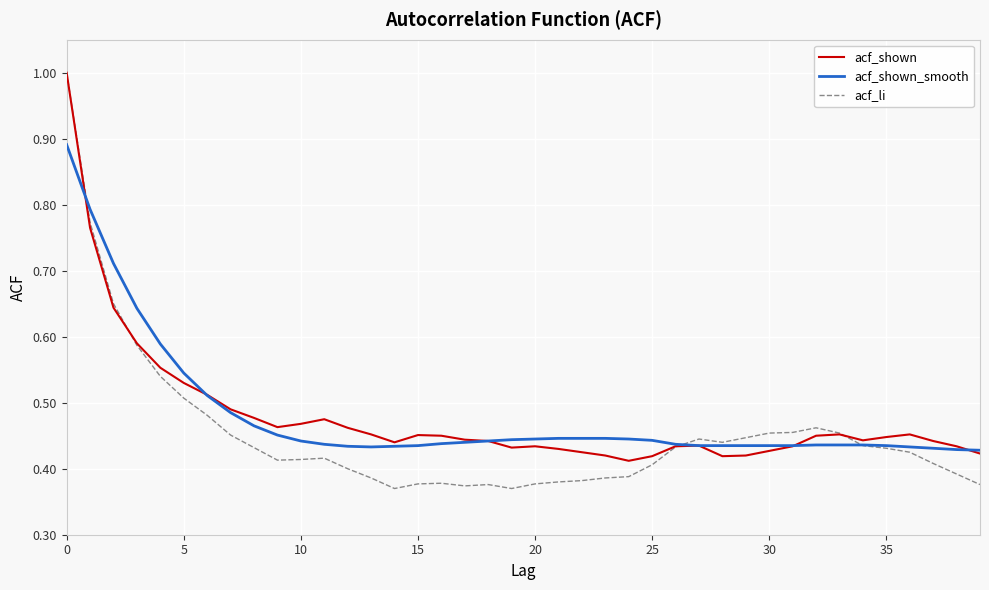

What is the maximum value shown in the chart?

1.0